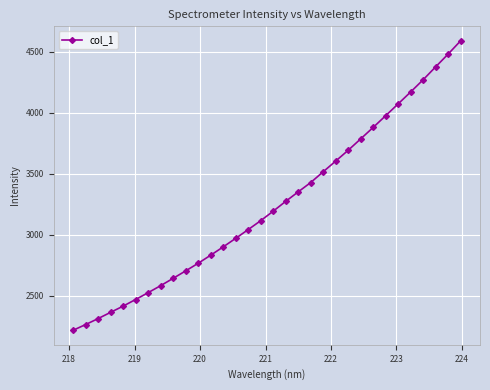

True or false: the data has more than 1 interior local peaks.

False